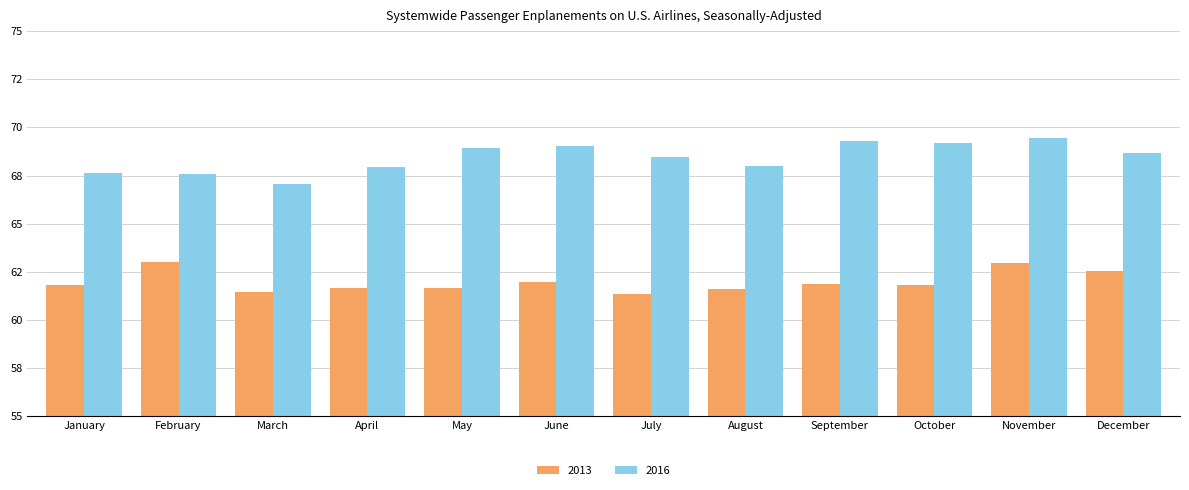

What are all the series names shown in the legend?

2013, 2016